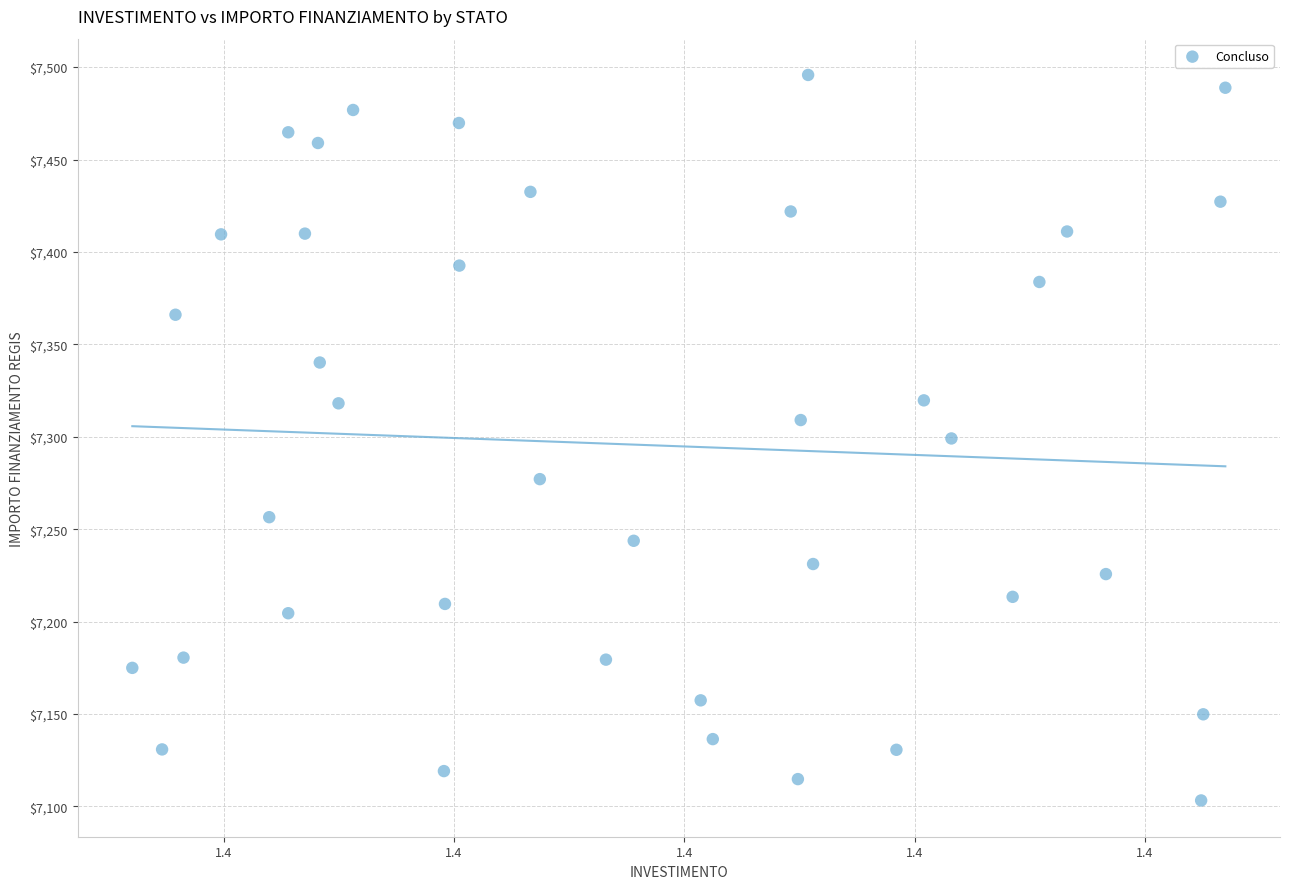

What is the range of Y values (max minus min)?

392.5